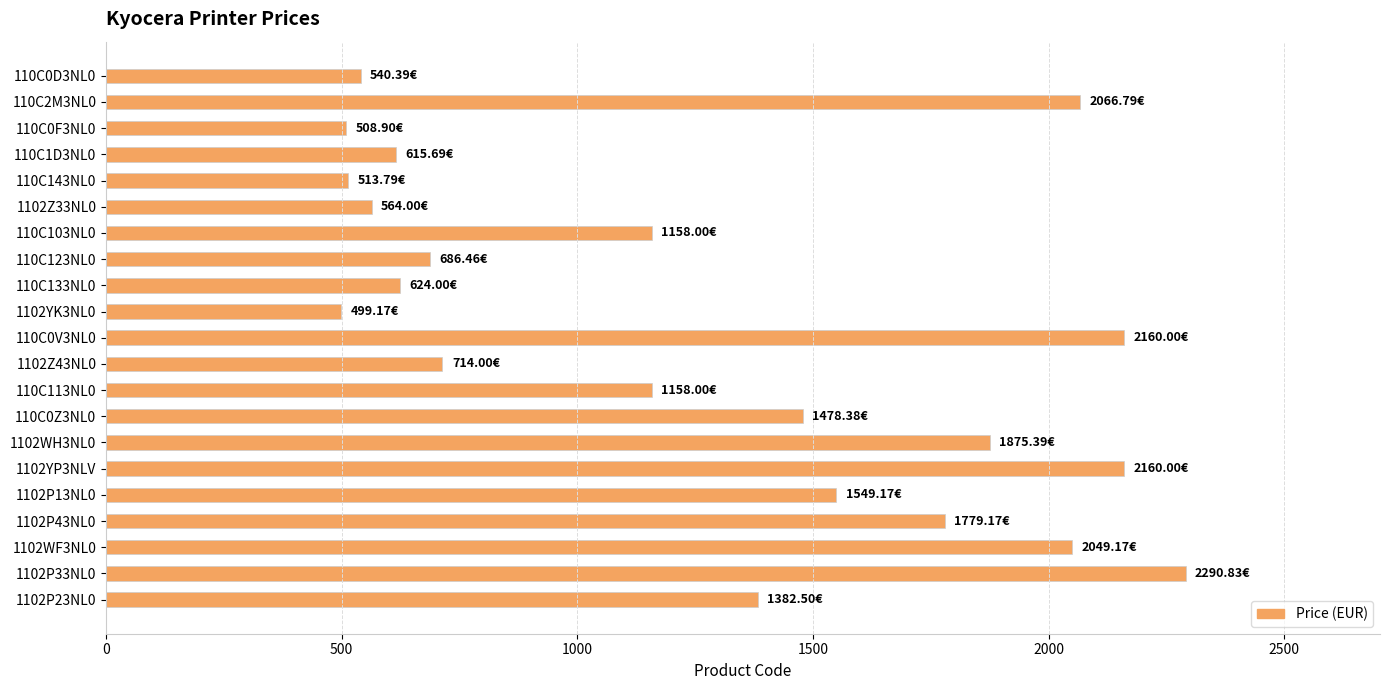

Which has a higher value, 110C143NL0 or 1102P13NL0?

1102P13NL0